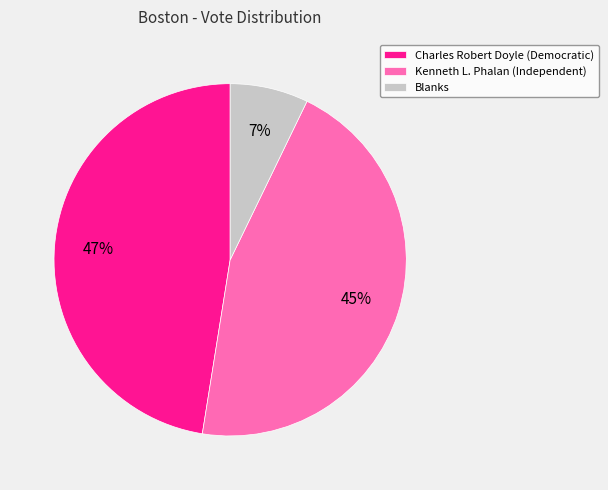

To the nearest percent, what is the combined percentage of Charles Robert Doyle (Democratic) and Blanks?

55%